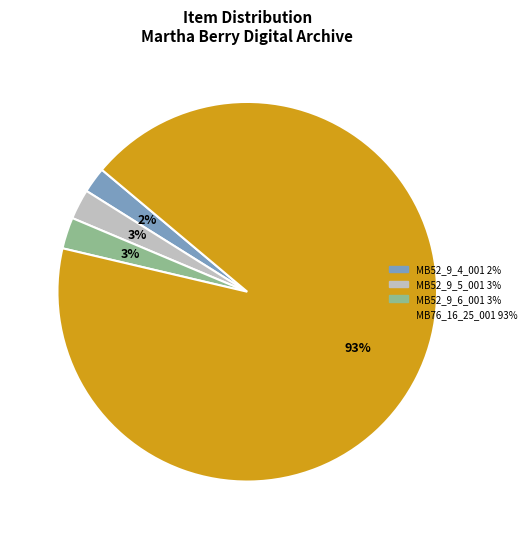

To the nearest percent, what percentage of the pie is MB52_9_6_001?

3%